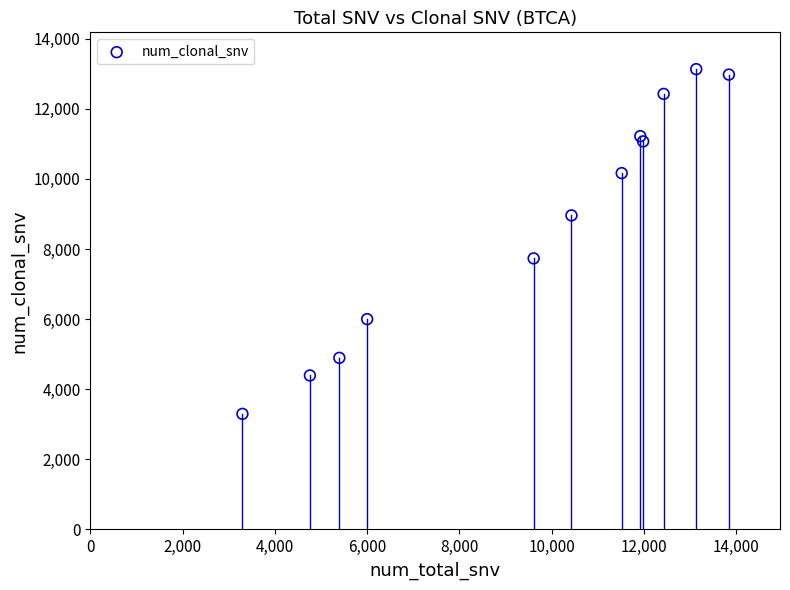

What Y value in the scatter plot is closest to 8214?

7733